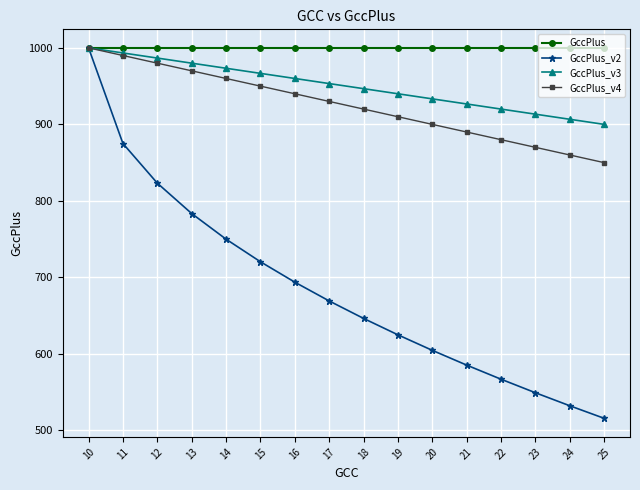

What is the maximum value shown in the chart?

1000.0